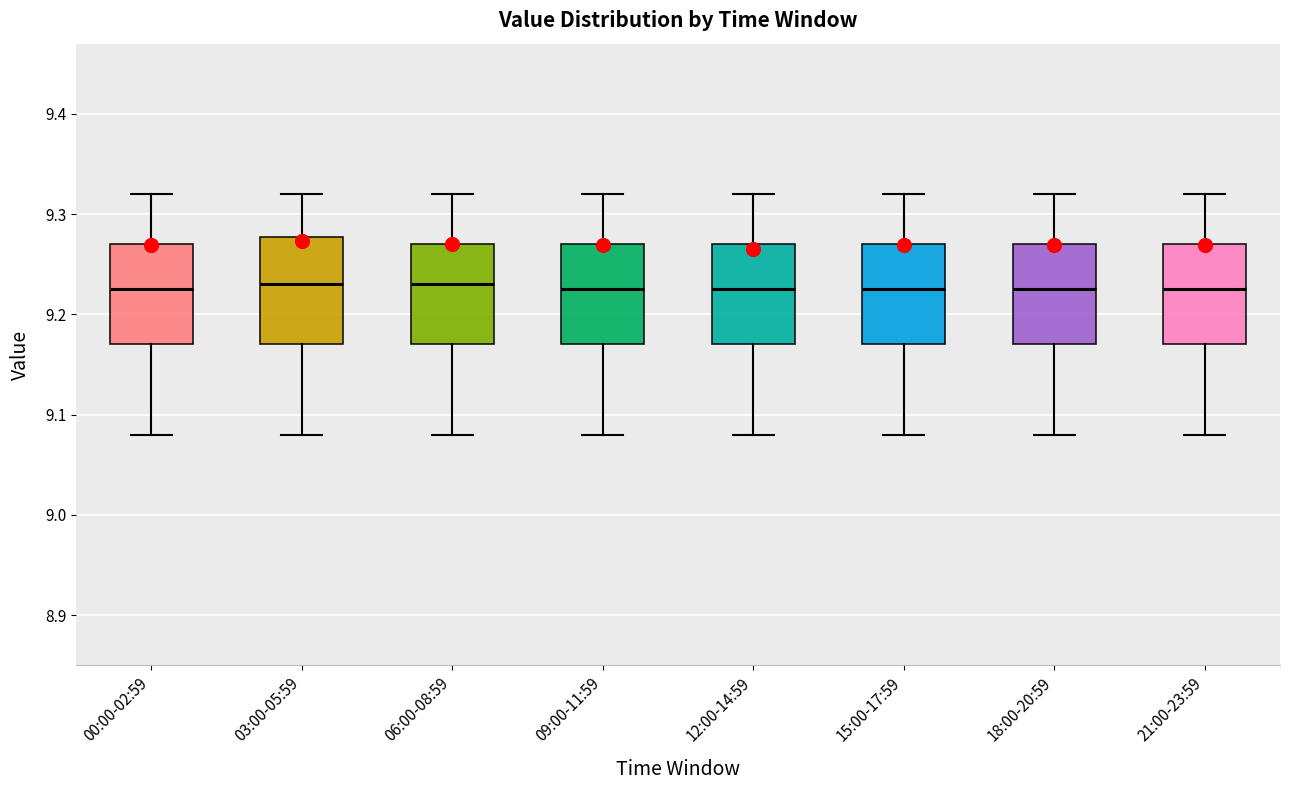

Where is the upper edge of the box for 21:00-23:59 on the y-axis? The values are not printed on the chart, so give them approximately, as read against the axis.

9.27